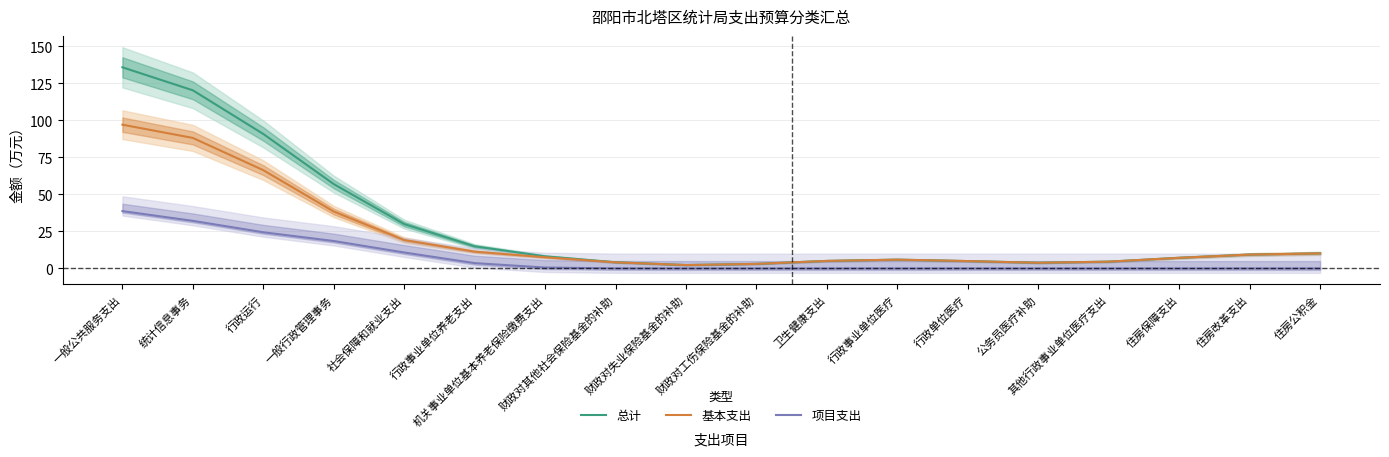

Which category has the highest value across all series?

一般公共服务支出